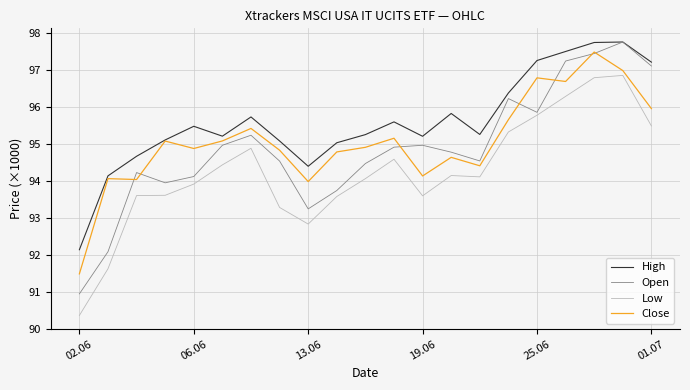

Which series has the largest total across all categories?

High